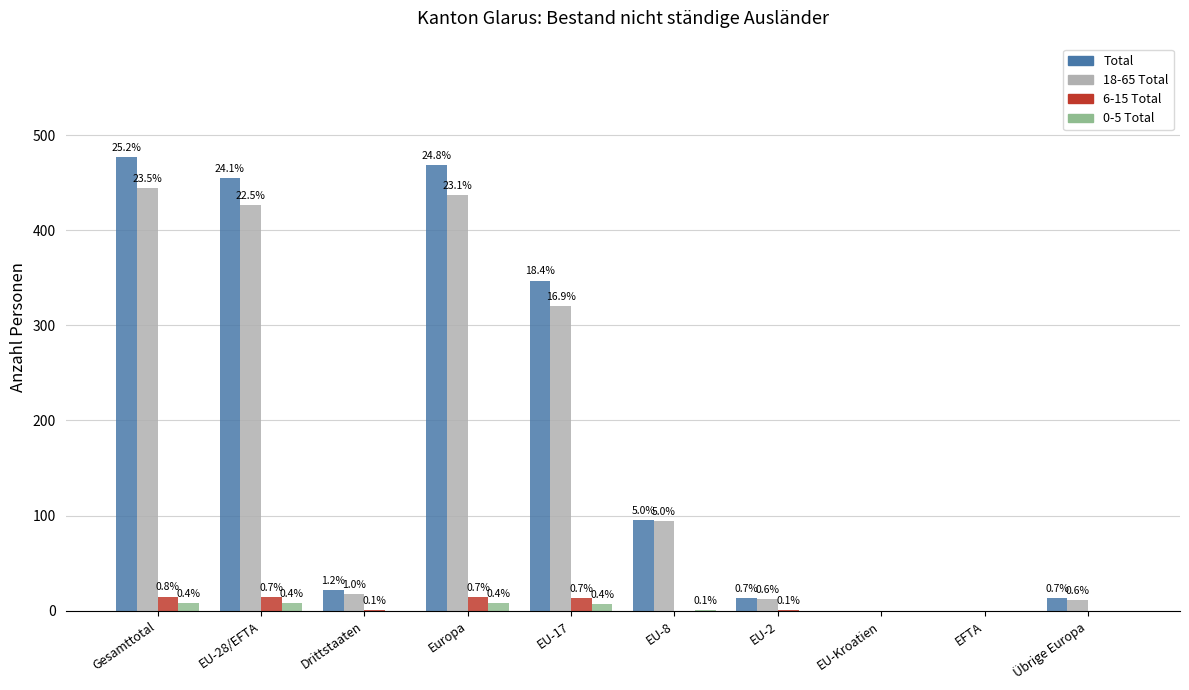

Does the chart contain stacked bars?

No